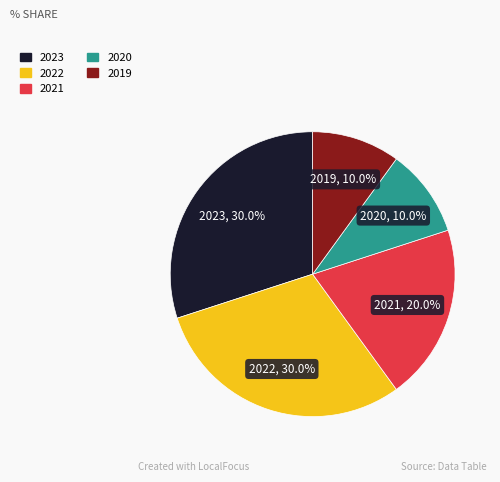

How many segments does this pie chart have?

5